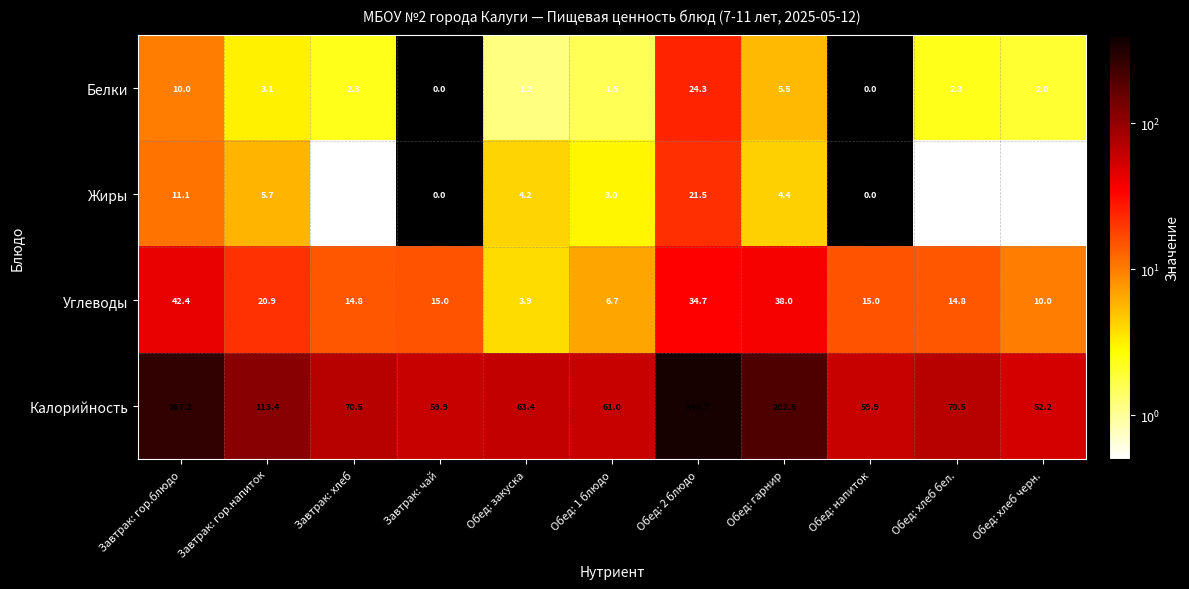

What value does the Жиры series have at Обед: гарнир?

4.4